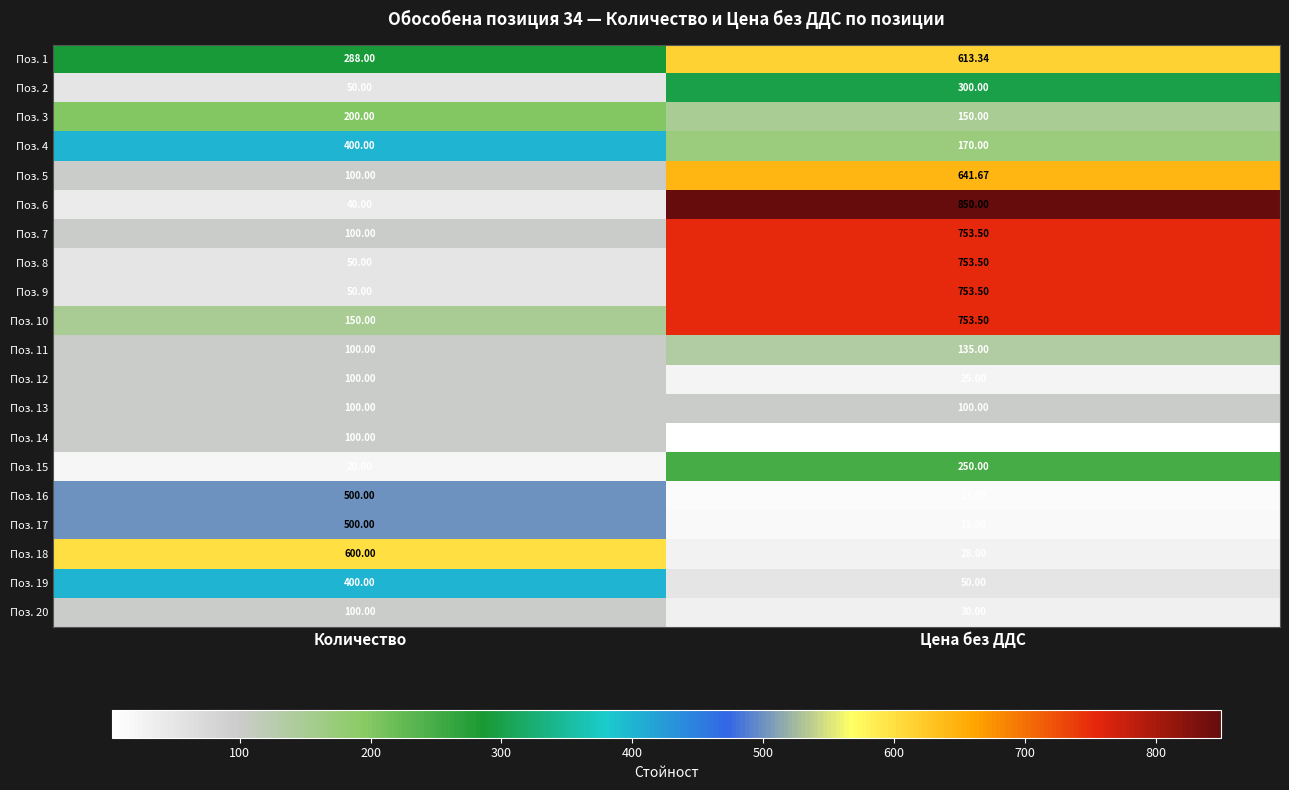

At which label does Поз. 16 reach its peak?

Количество